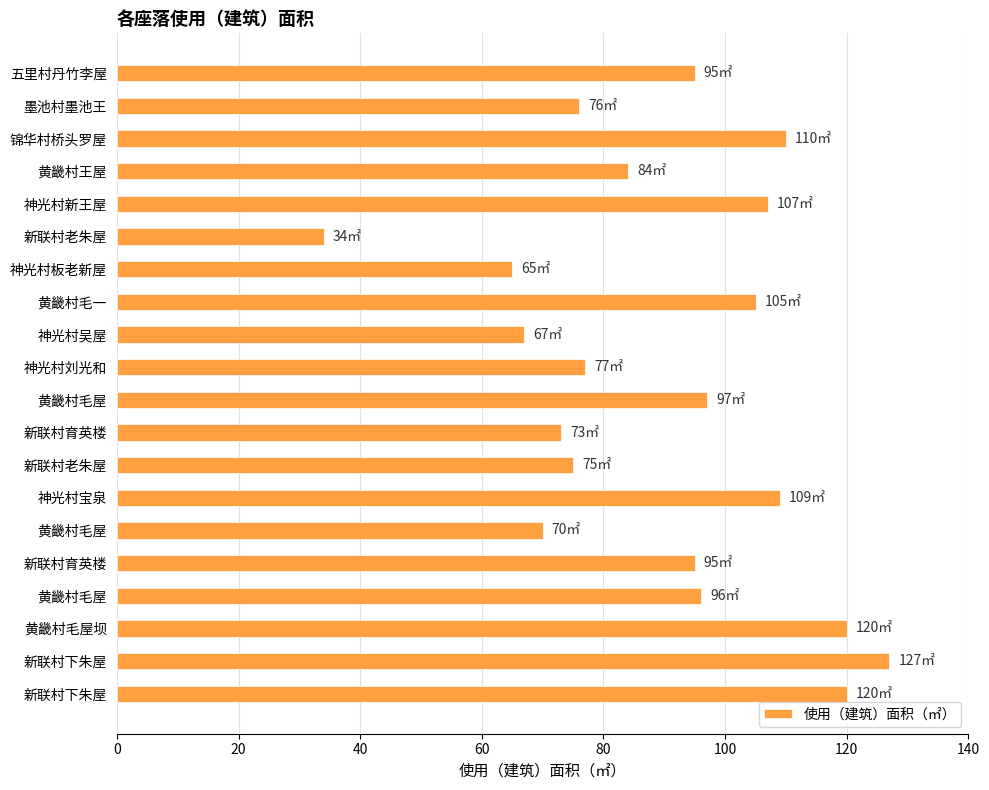

Are the bars horizontal?

Yes